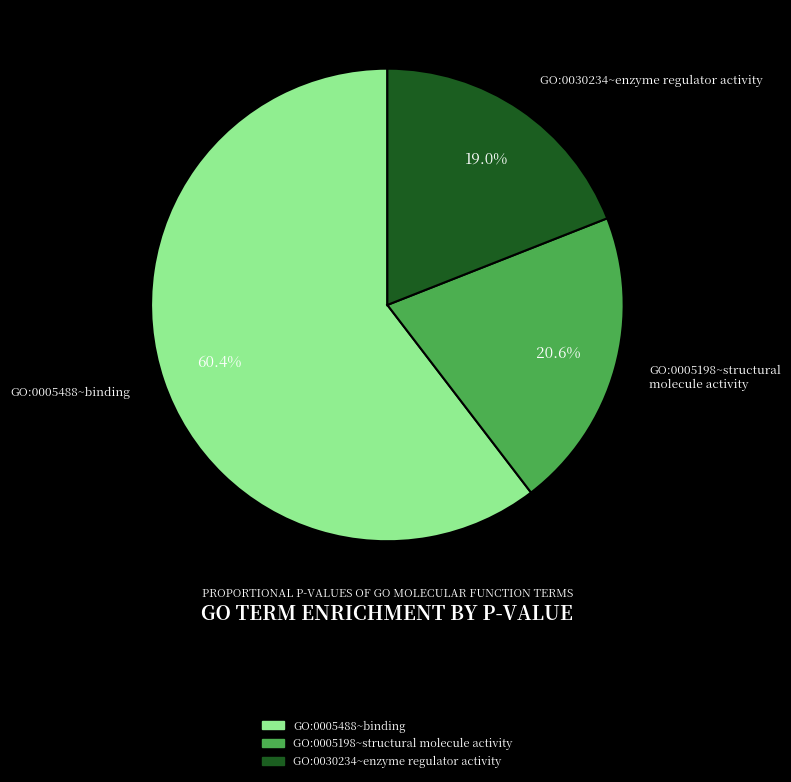

To the nearest percent, what is the combined percentage of GO:0005198~structural molecule activity and GO:0030234~enzyme regulator activity?

40%